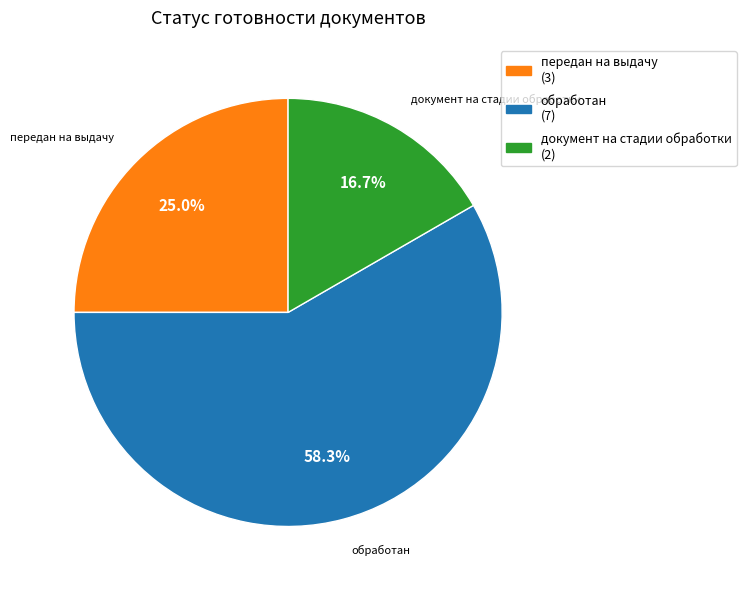

What is the ratio of the value at обработан to the value at передан на выдачу?

2.3